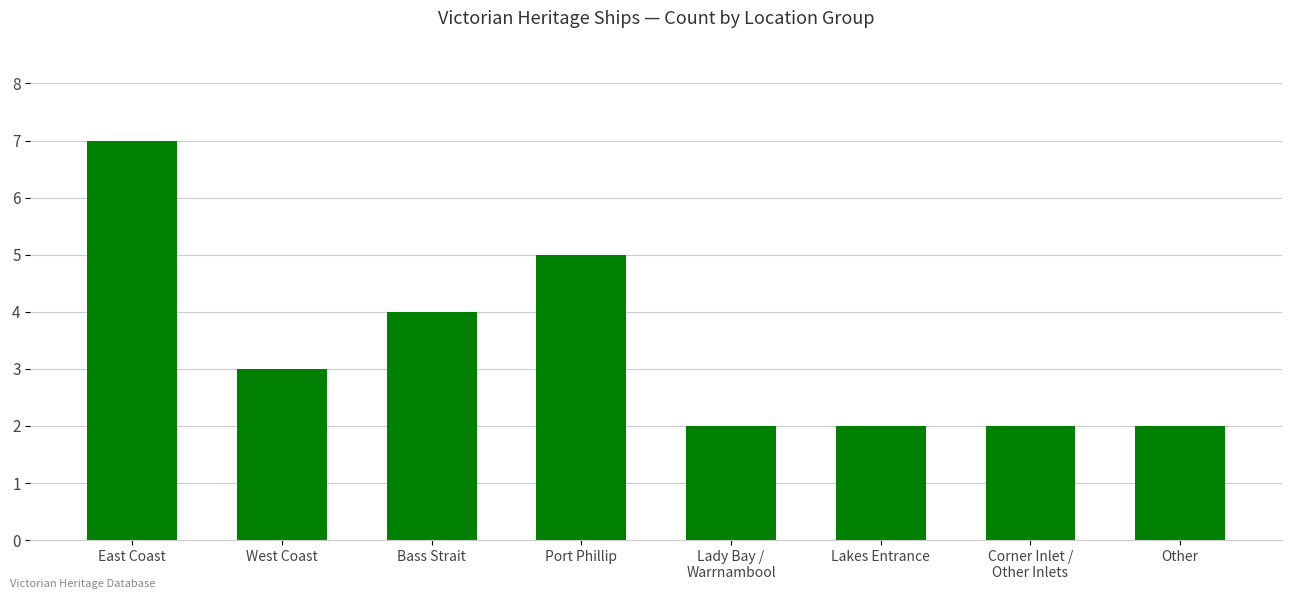

What is the label of the 3rd bar from the left?

Bass Strait